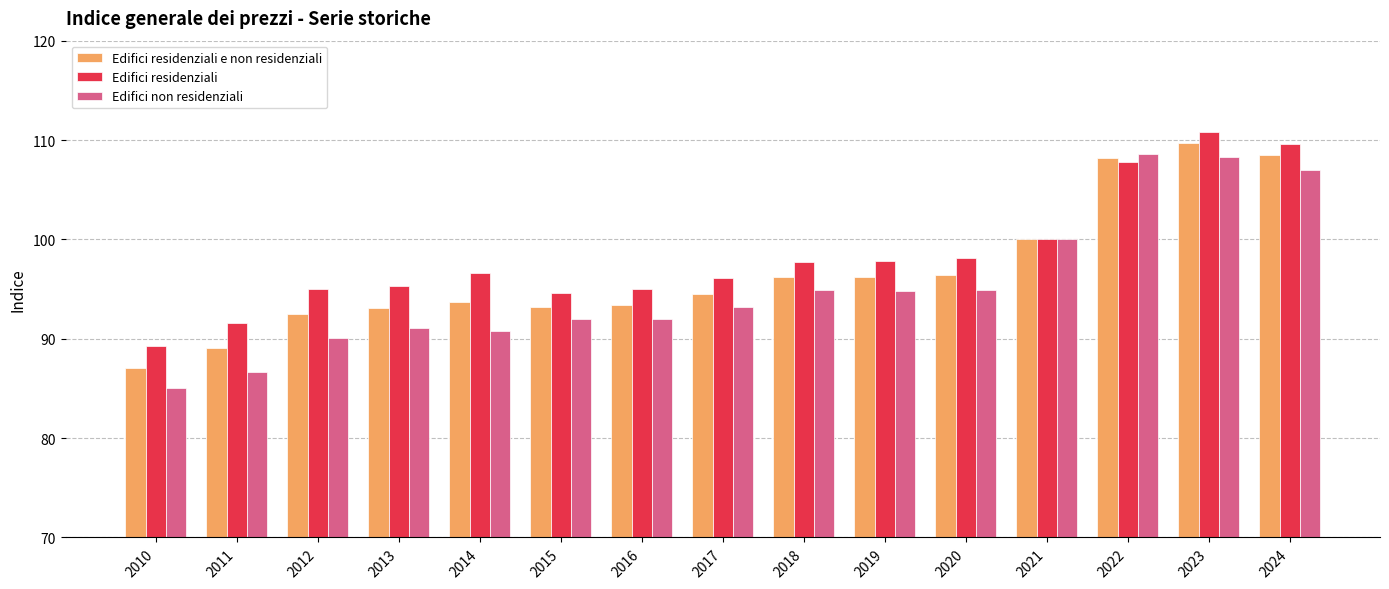

Count the number of data series in this chart.

3